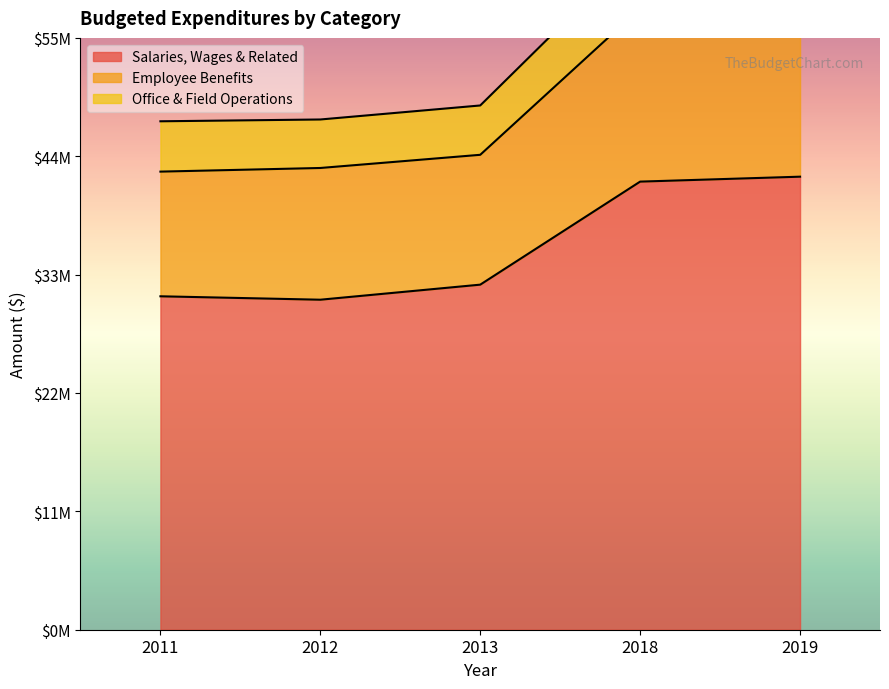

Does the chart display data point markers on the line(s)?

No